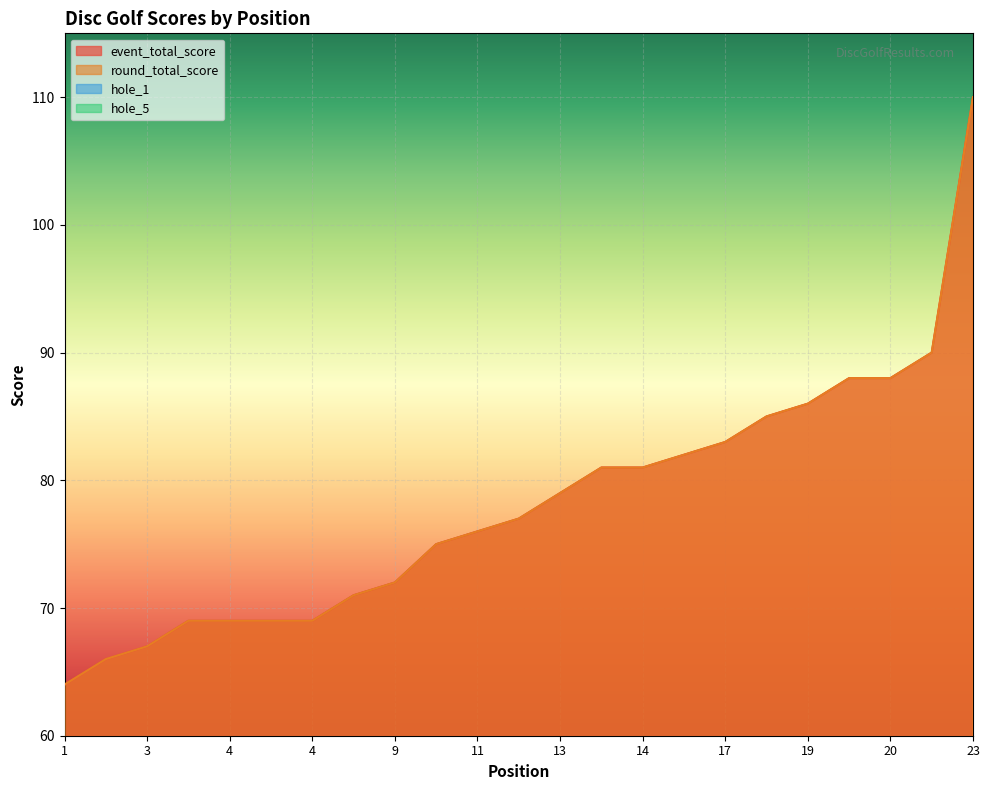

True or false: event_total_score and round_total_score intersect in this chart.

False